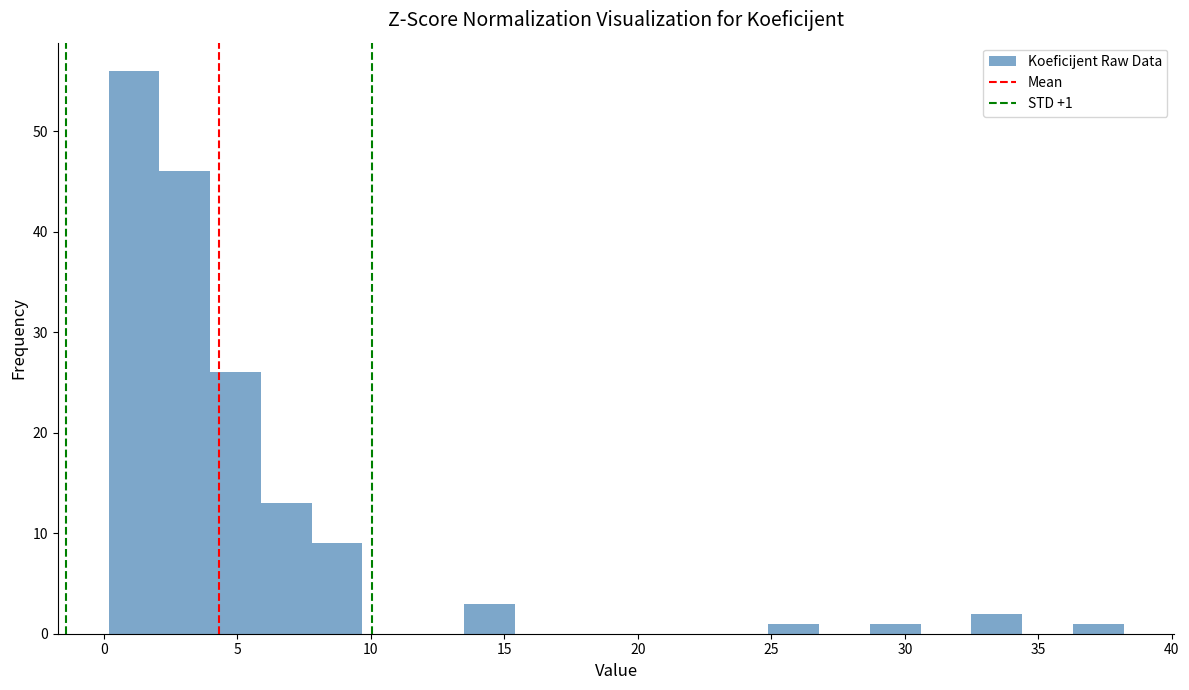

Read against the x-axis, roughly where is the centre of the tallest bar?

1.0